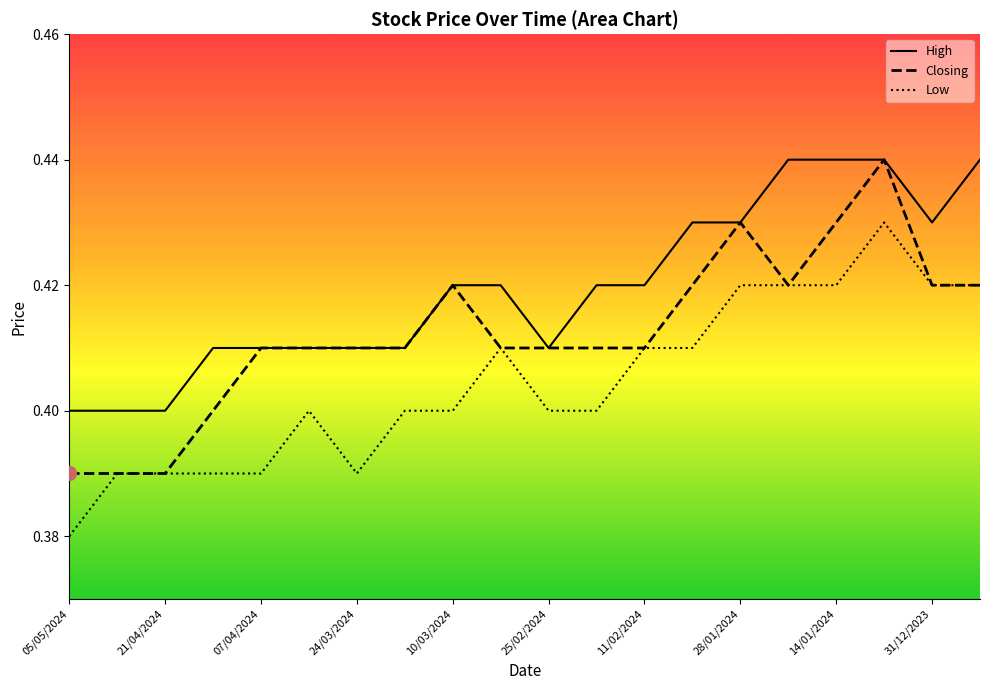

What is the label of the 19th point from the right?

28/04/2024